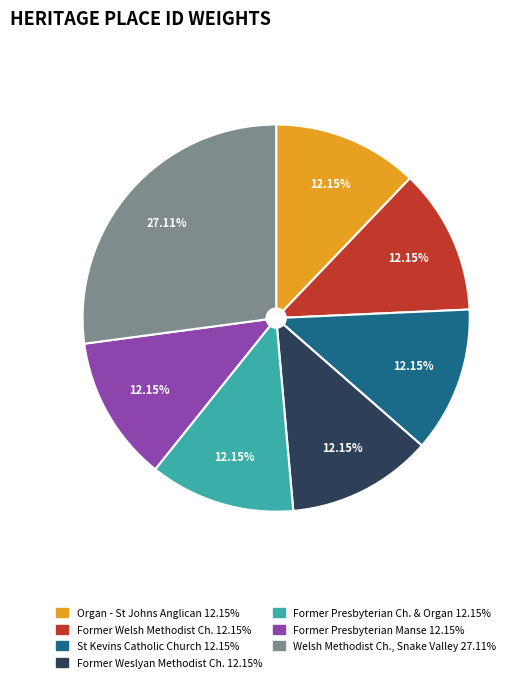

Do Welsh Methodist Ch., Snake Valley 27.11% and Former Presbyterian Manse 12.15% together represent more than half of the pie?

No